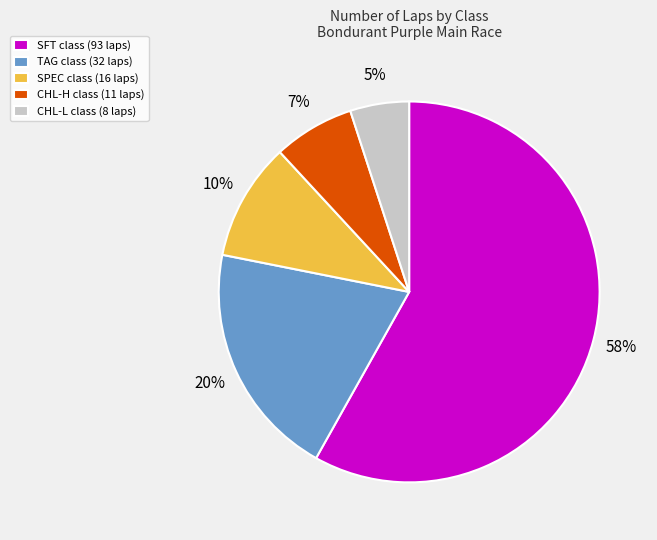

What is the majority slice?

SFT class (93 laps)